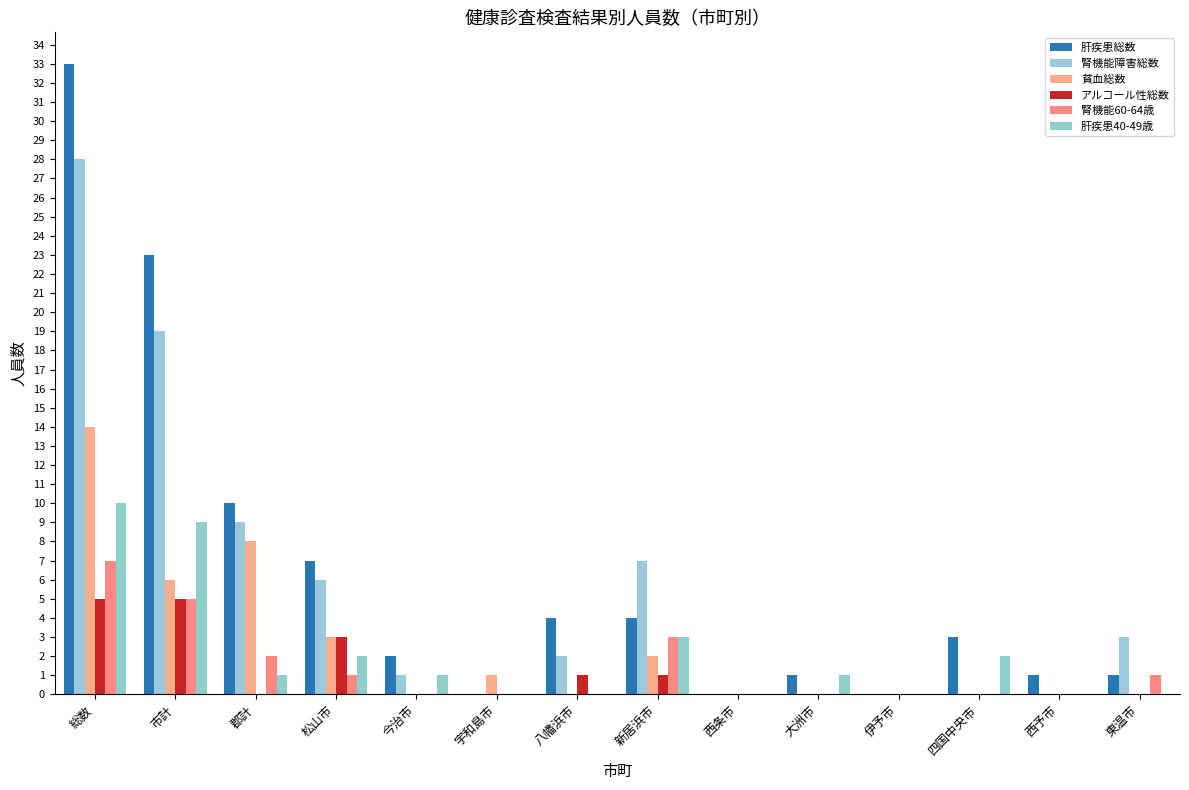

Which series has the largest total across all categories?

肝疾患総数